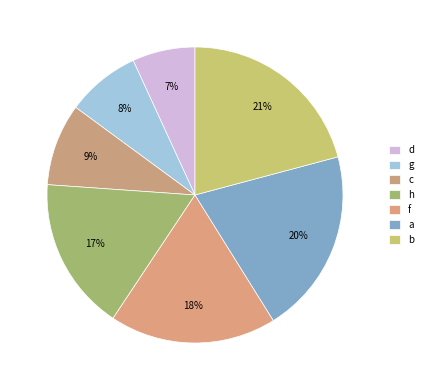

To the nearest percent, what is the difference between the largest and smallest slice percentages?

14%